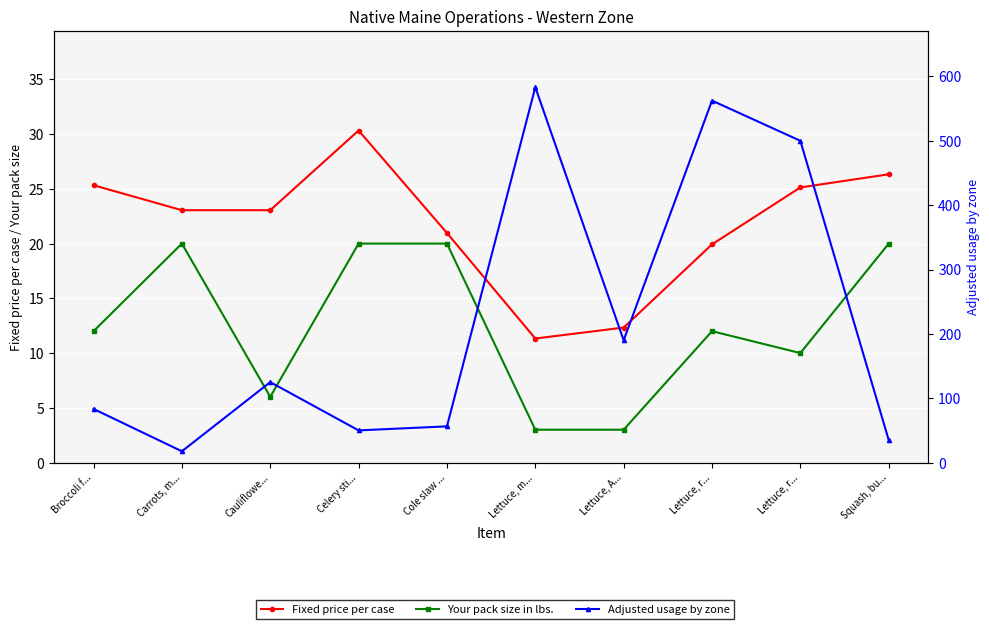

At Lettuce, r..., list the series in order from smallest to largest.

Your pack size in lbs., Fixed price per case, Adjusted usage by zone